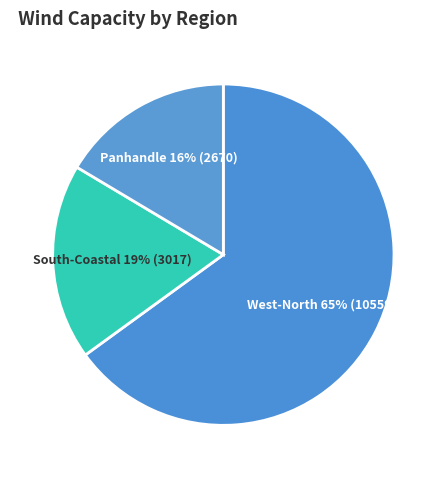

To the nearest percent, what is the combined percentage of South-Coastal and West-North?

84%